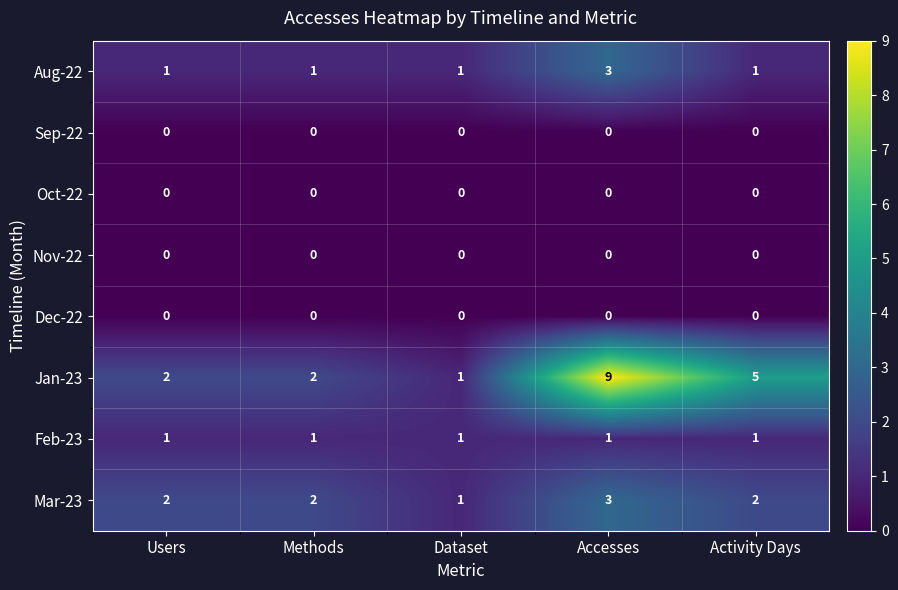

Is it true that Aug-22 equals 1 at Users?

True